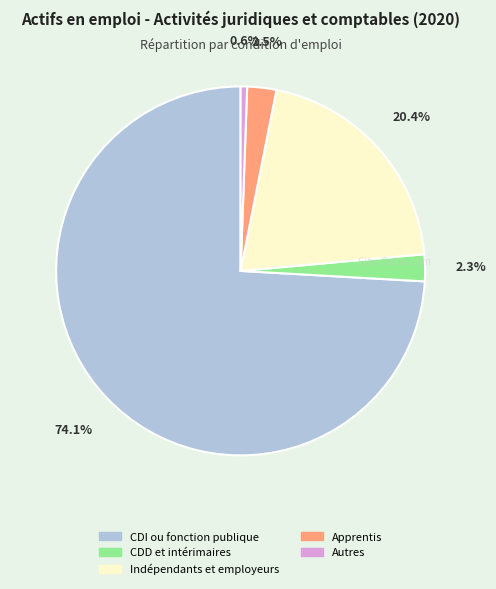

What percentage is the Indépendants et employeurs slice, to the nearest percent?

20%